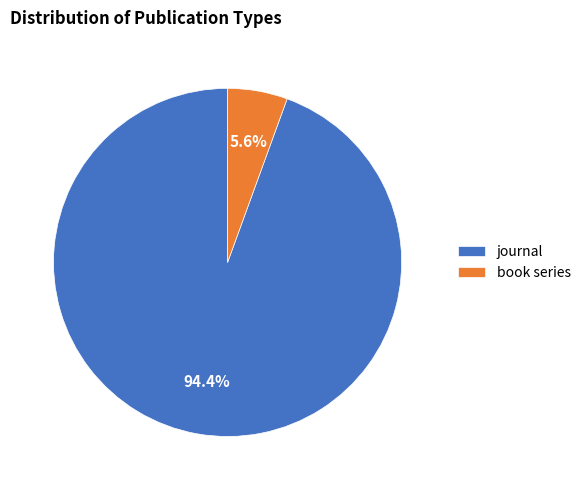

To the nearest percent, what is the average slice percentage?

50%